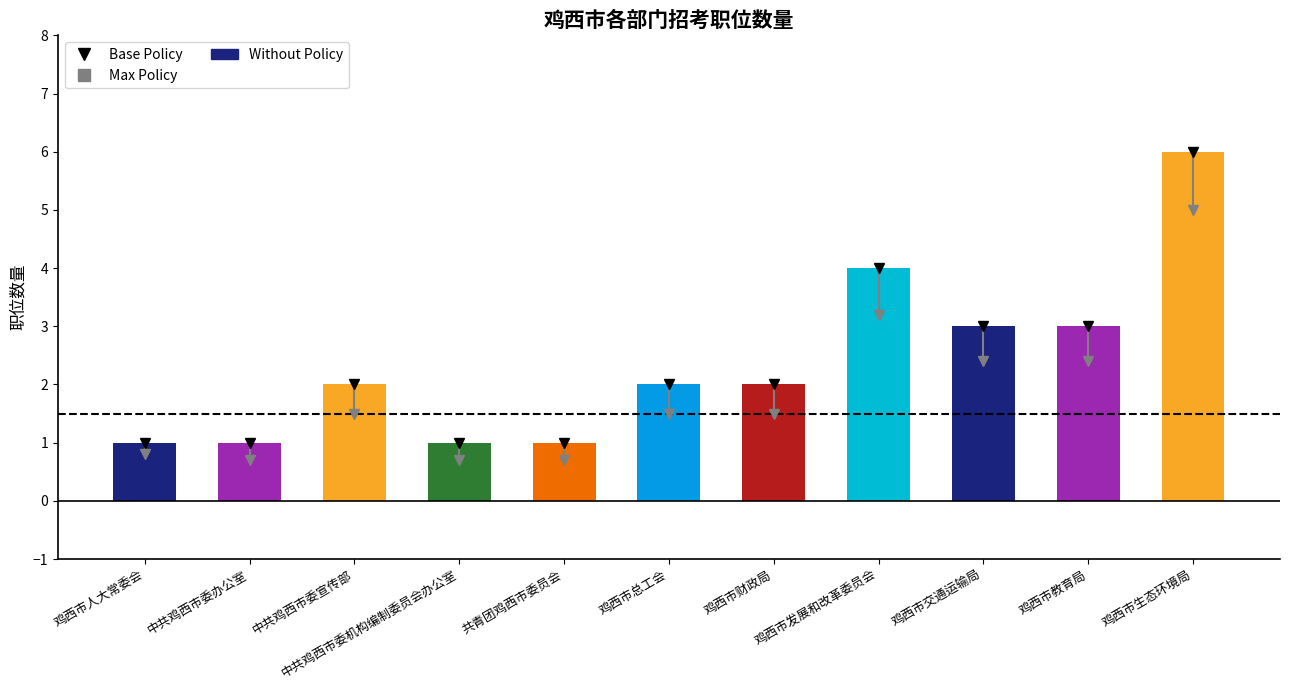

How many categories are shown in the chart?

11